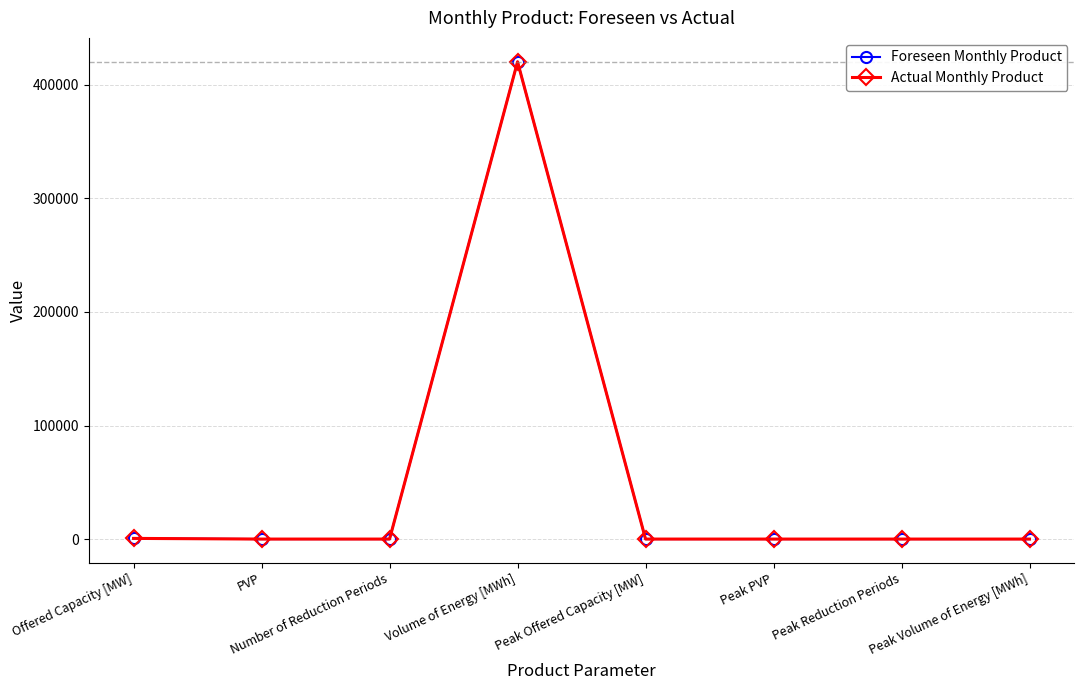

True or false: Actual Monthly Product and Foreseen Monthly Product cross at least once.

False